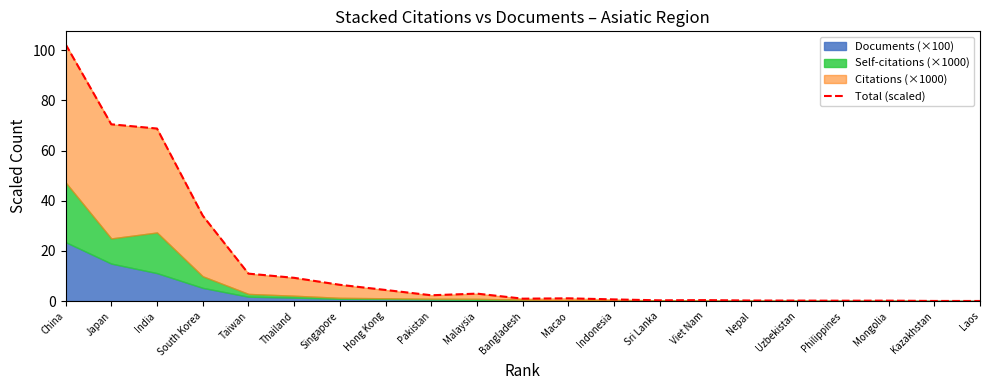

Rank the categories by value from lowest to highest.

Laos, Kazakhstan, Philippines, Mongolia, Uzbekistan, Nepal, Sri Lanka, Viet Nam, Indonesia, Bangladesh, Macao, Pakistan, Malaysia, Hong Kong, Singapore, Thailand, Taiwan, South Korea, India, Japan, China